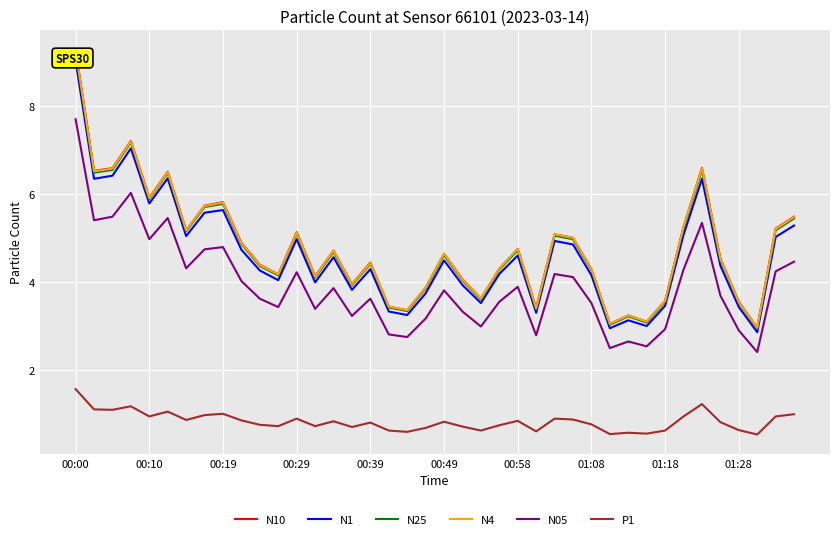

The N1 series shows 1.3 at 35. True or false?

False